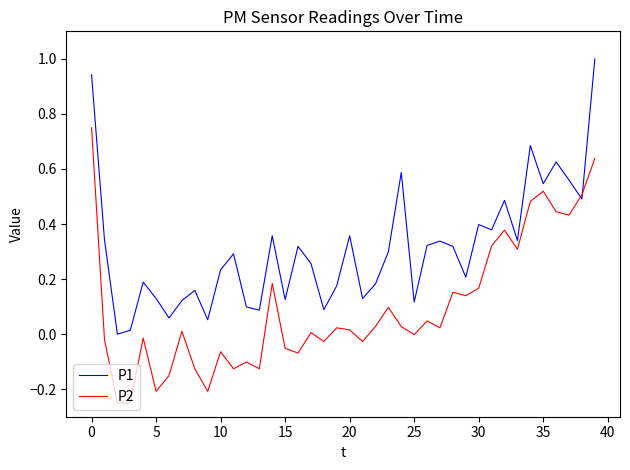

Rank the series by their average value, from highest to lowest.

P1, P2